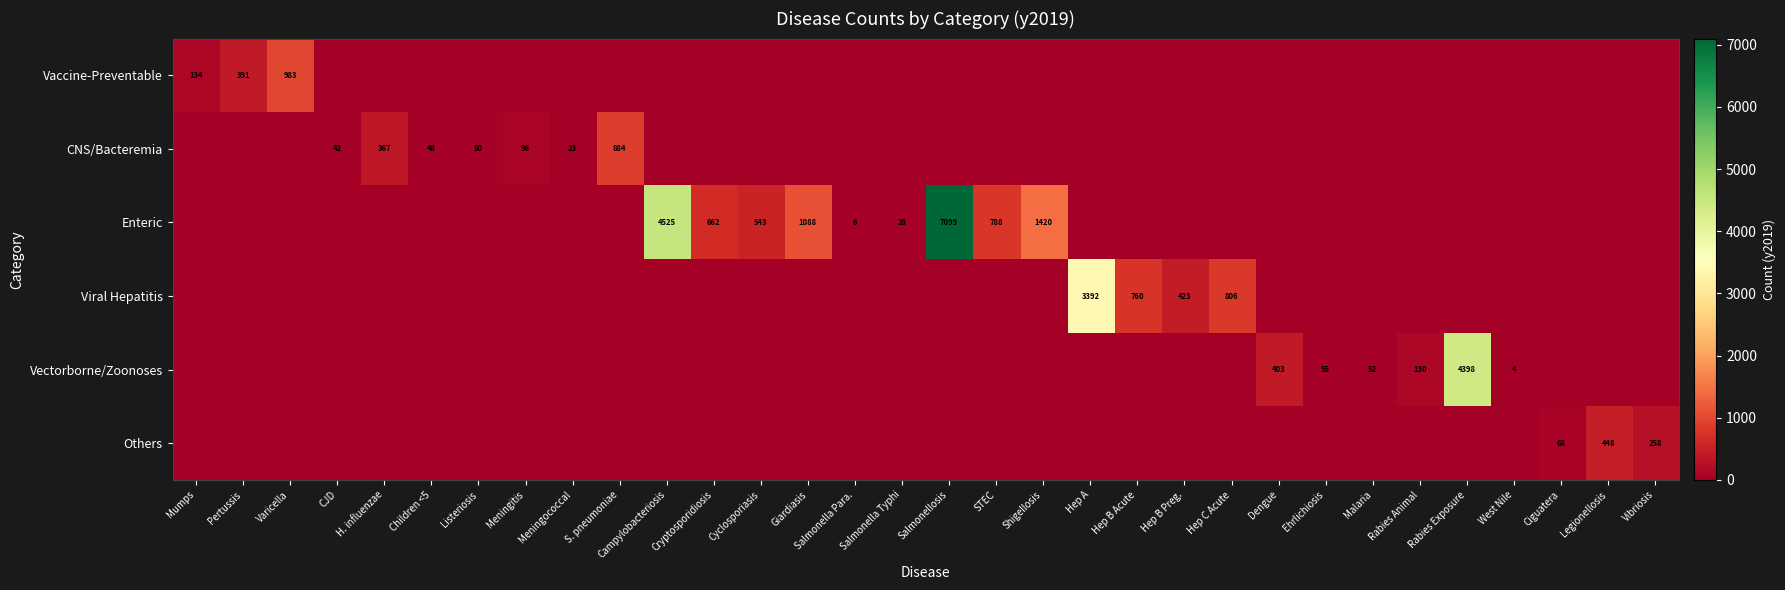

At which category is the sum across all series the highest?

Salmonellosis